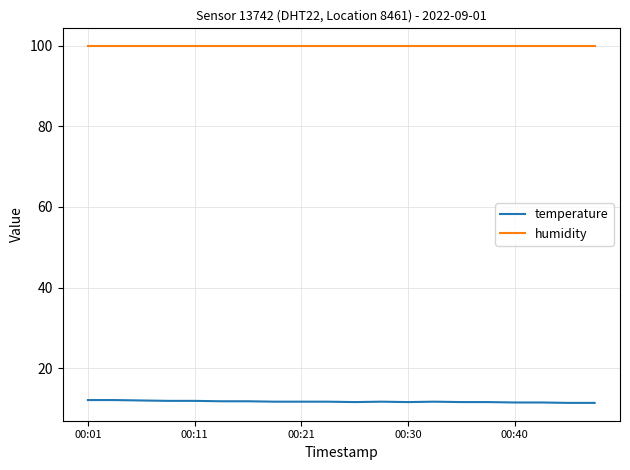

True or false: temperature and humidity intersect in this chart.

False